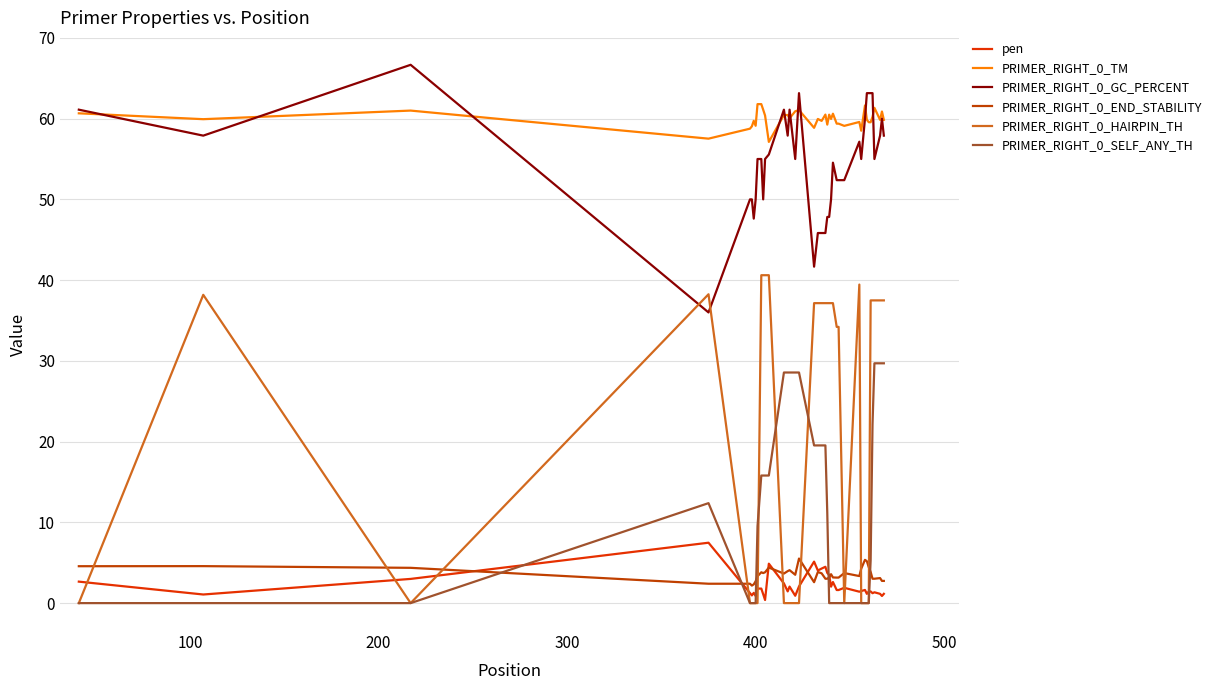

What is the minimum value for PRIMER_RIGHT_0_GC_PERCENT?

36.0